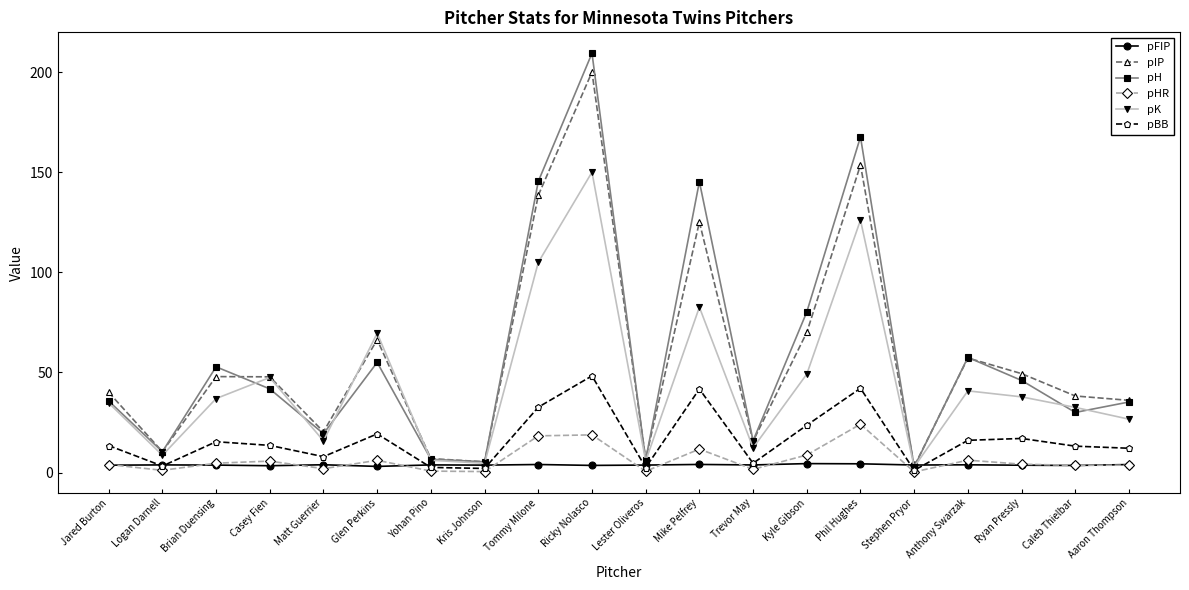

What is the difference between the second highest and minimum values in the pIP series?

150.6